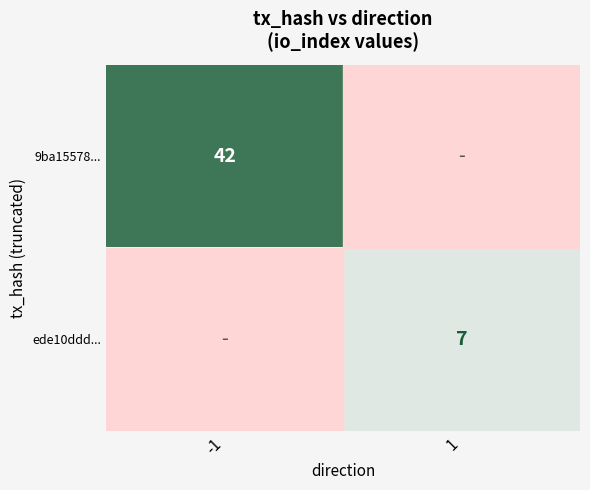

The 9ba15578... series shows 42 at -1. True or false?

True